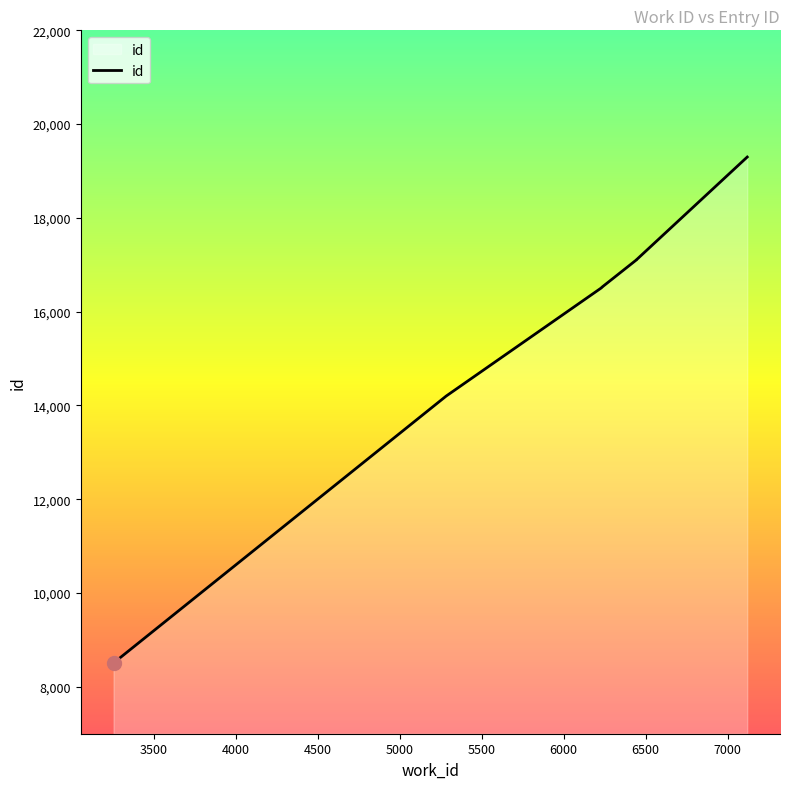

Does the chart display data point markers on the line(s)?

No